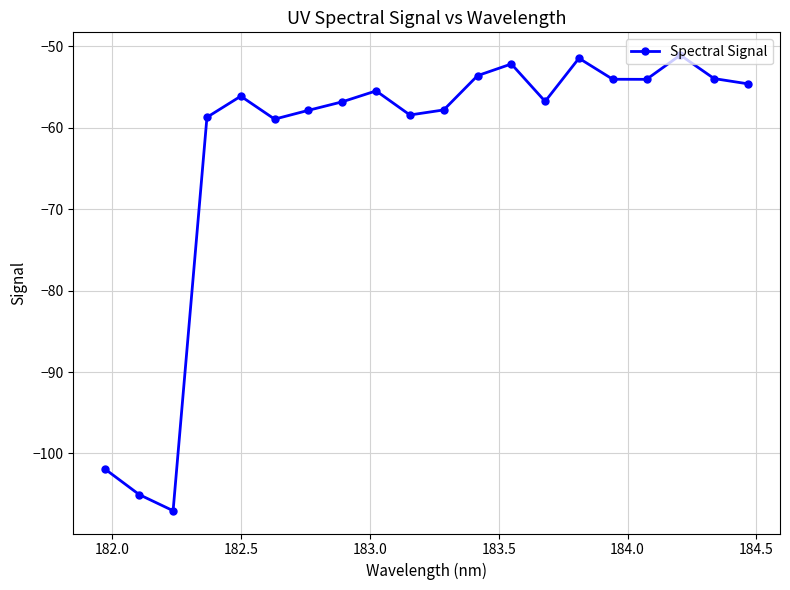

What is the value of the 11th point from the left?

-57.8